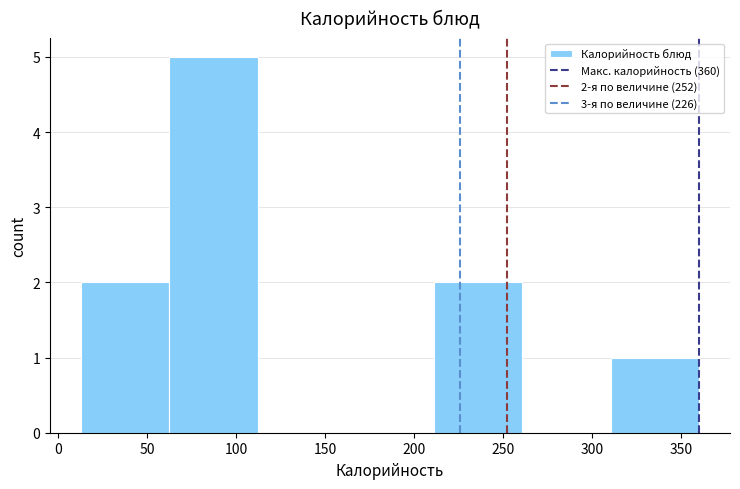

Over which range of the x-axis is the bar tallest?

60 to 110